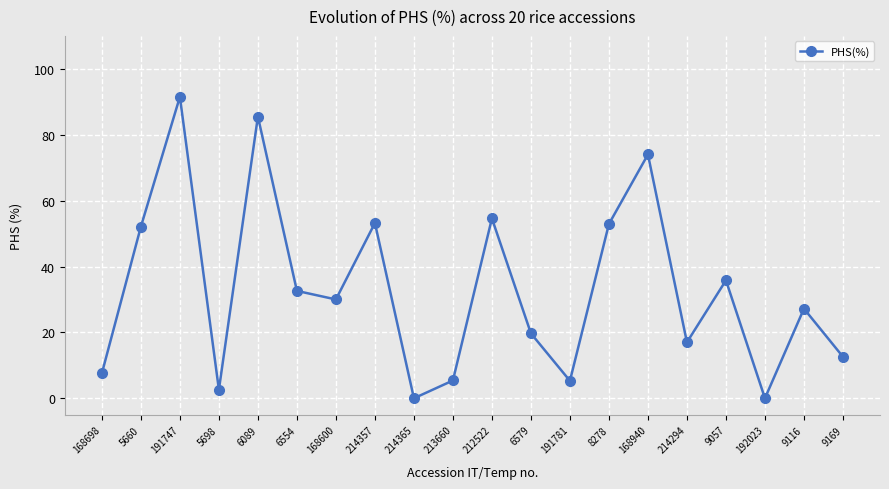

What is the sum of the values at 191781 and 9116?

32.5